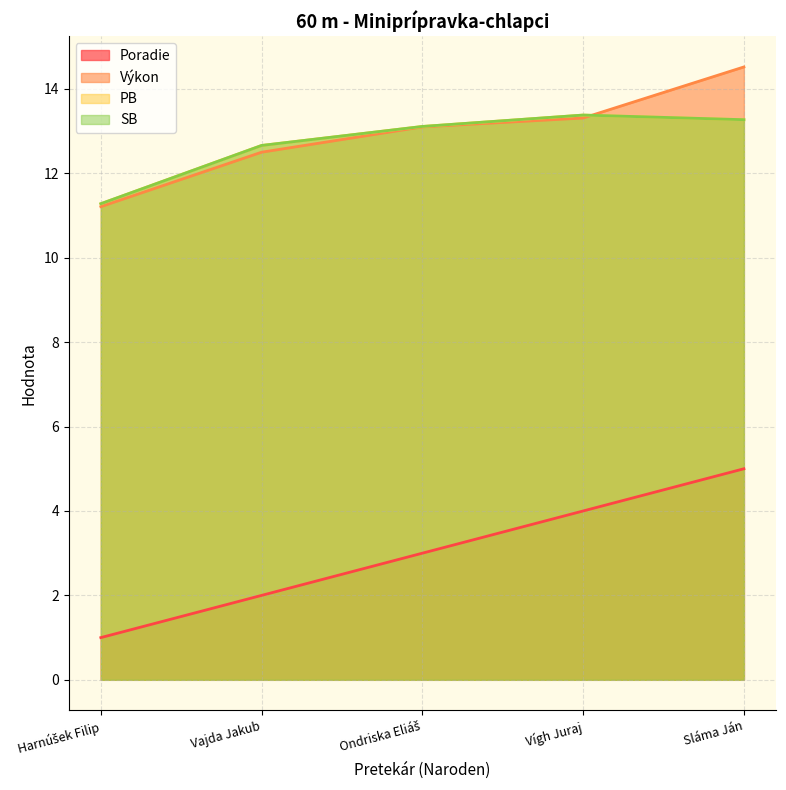

How many times do PB and Výkon cross each other?

1